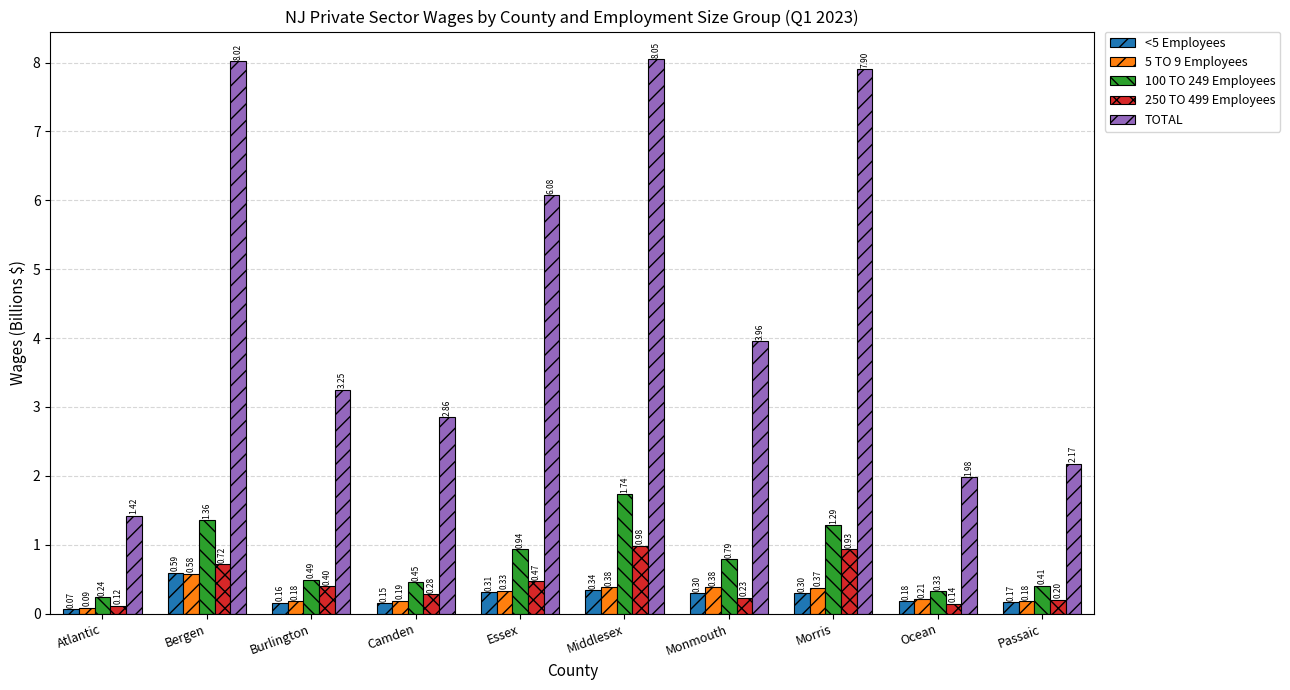

What is the label of the 3rd bar from the left?

Burlington